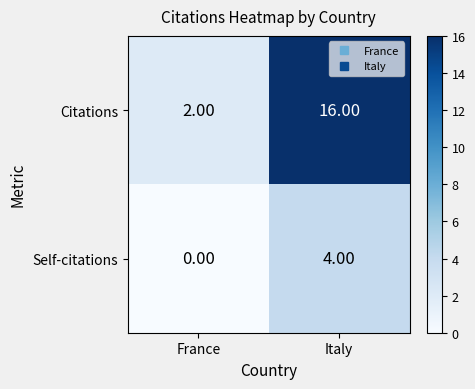

Count the number of categories in the chart.

2